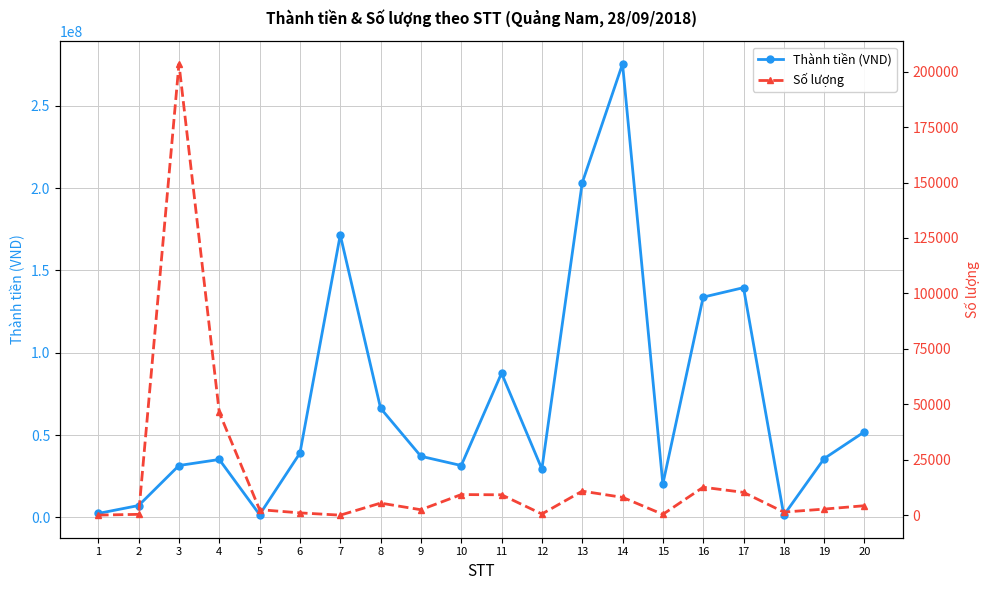

Does the chart display data point markers on the line(s)?

Yes